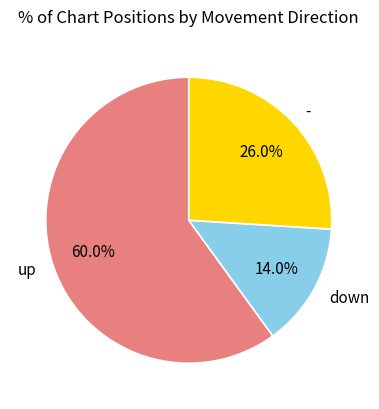

Is it true that down is 14% of the pie?

True